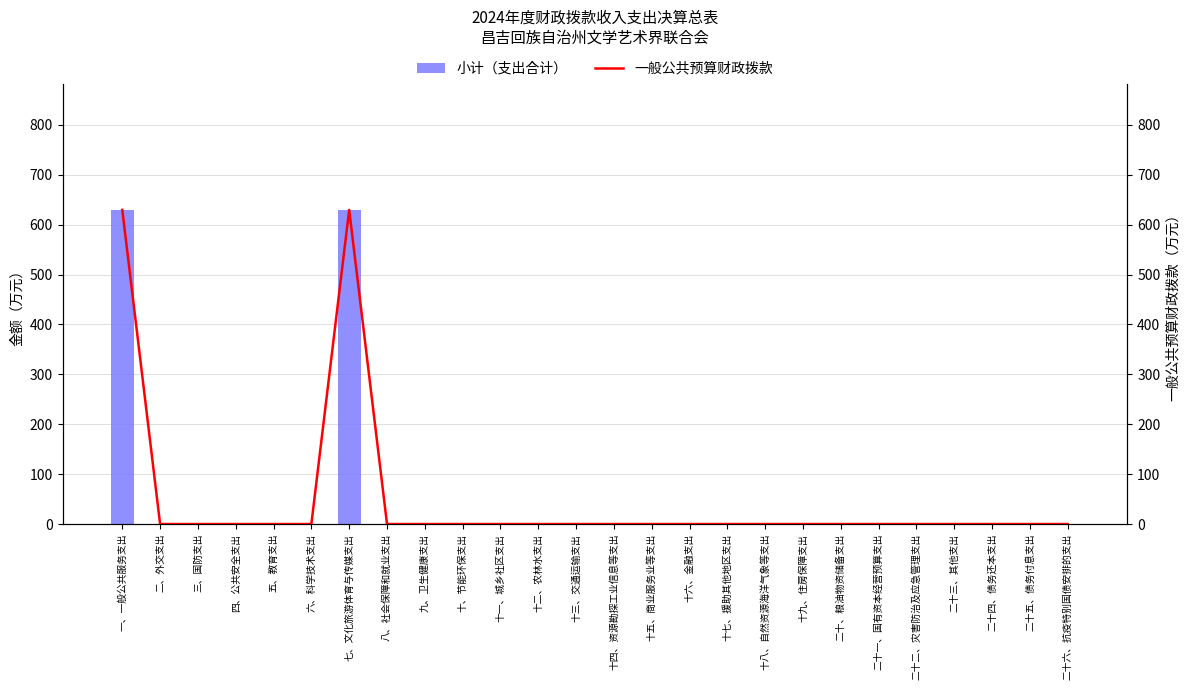

The value of 小计（支出合计） at 二十一、国有资本经营预算支出 is -302.2. True or false?

False